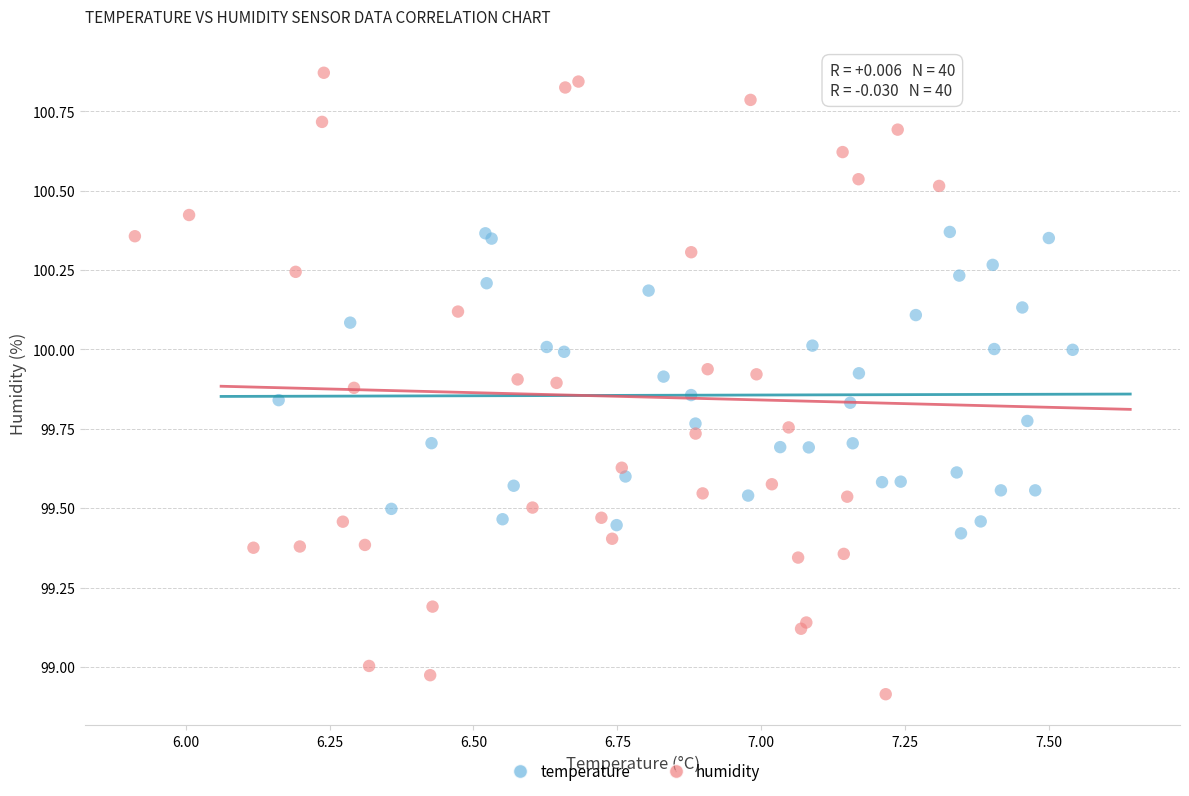

Which series reaches the maximum Y coordinate?

humidity